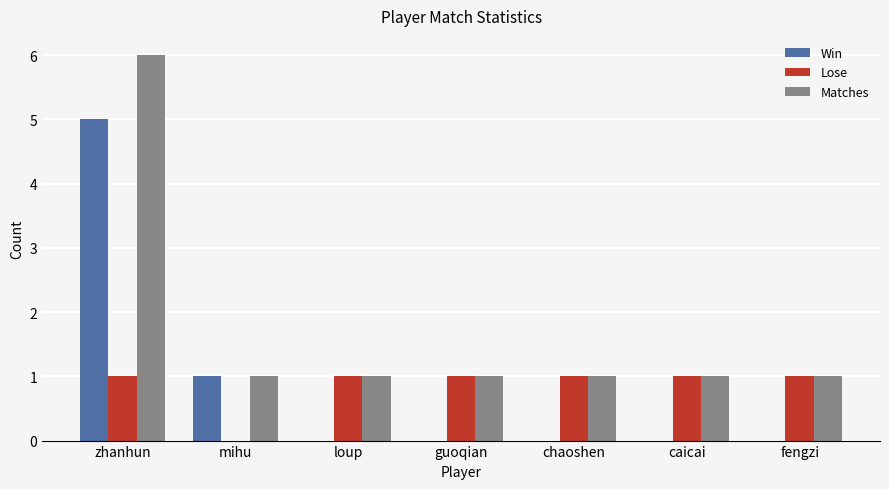

Is it true that Lose equals 1 at guoqian?

True